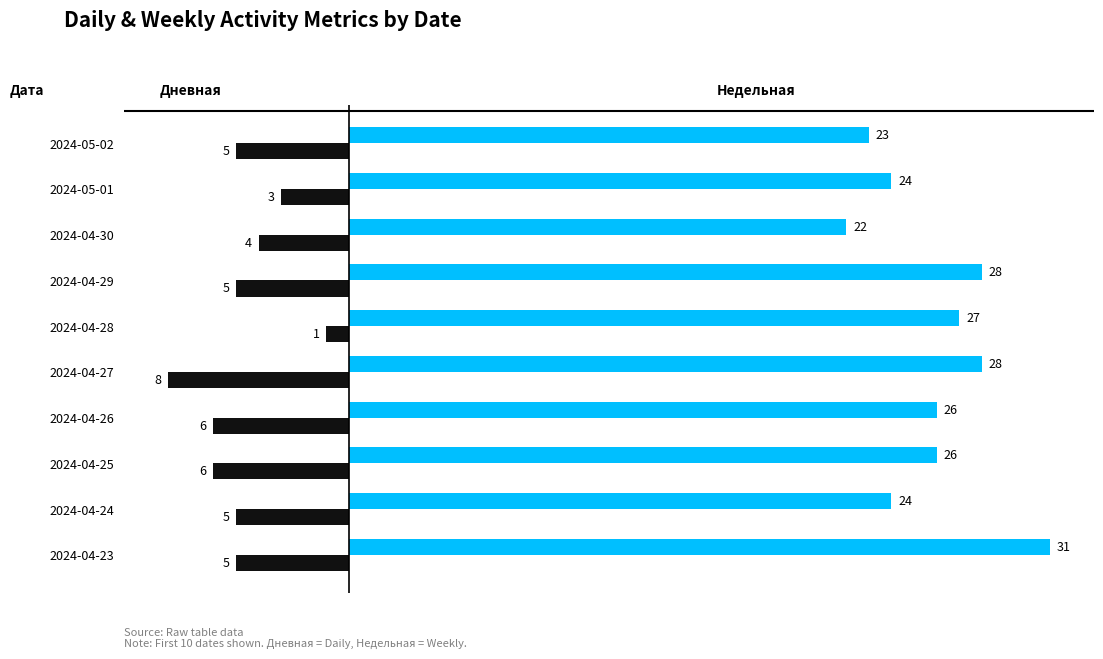

At which category does the chart reach its peak across all series?

2024-04-23